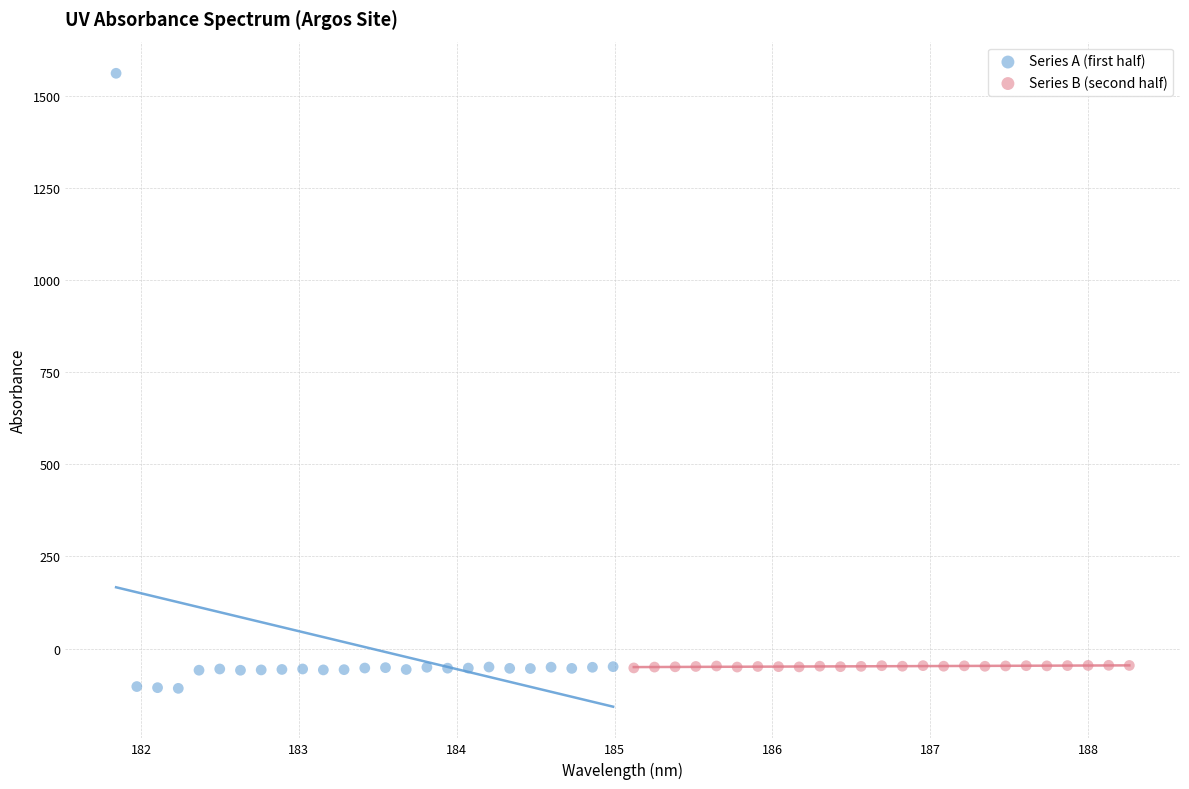

Which series has the largest Y range (max minus min)?

Series A (first half)